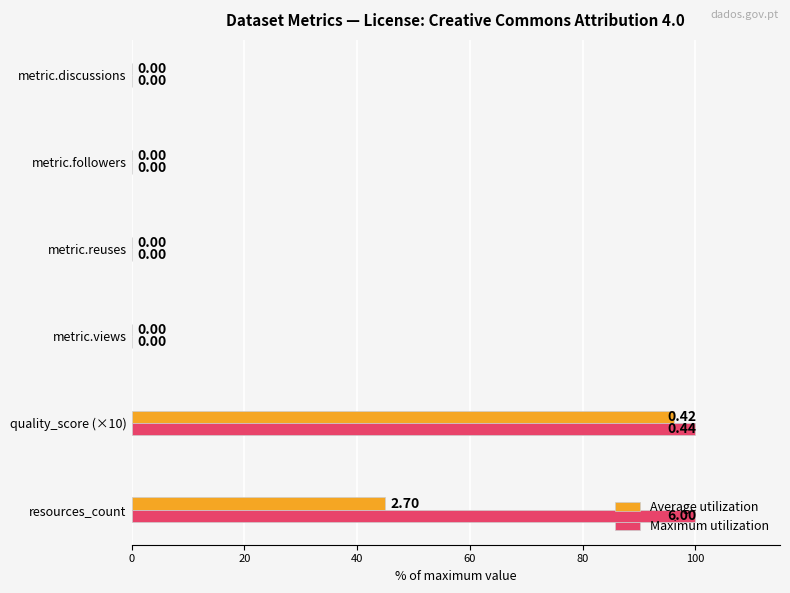

Which series has the largest total across all categories?

Maximum utilization